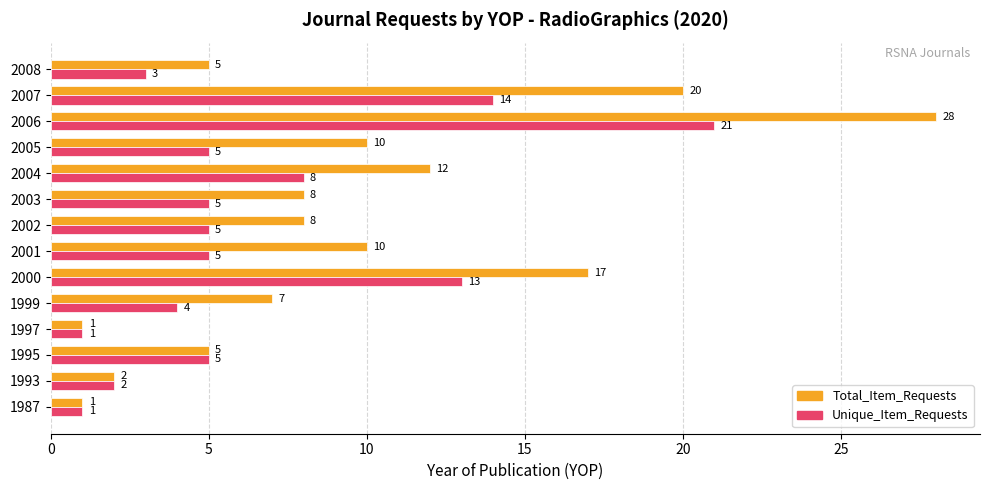

Read the Unique_Item_Requests value at 2006.

21